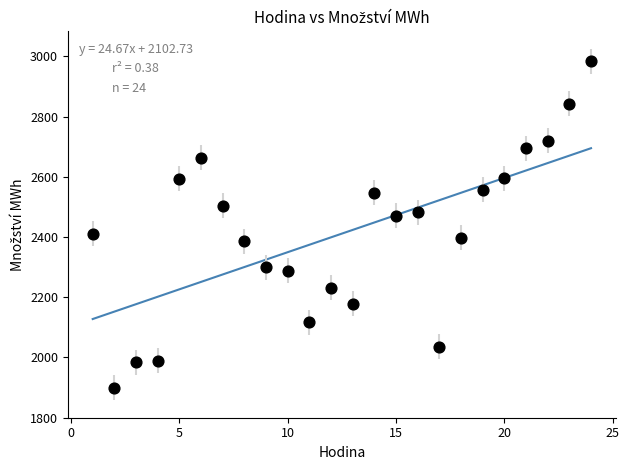

What is the range of X values (max minus min)?

23.0